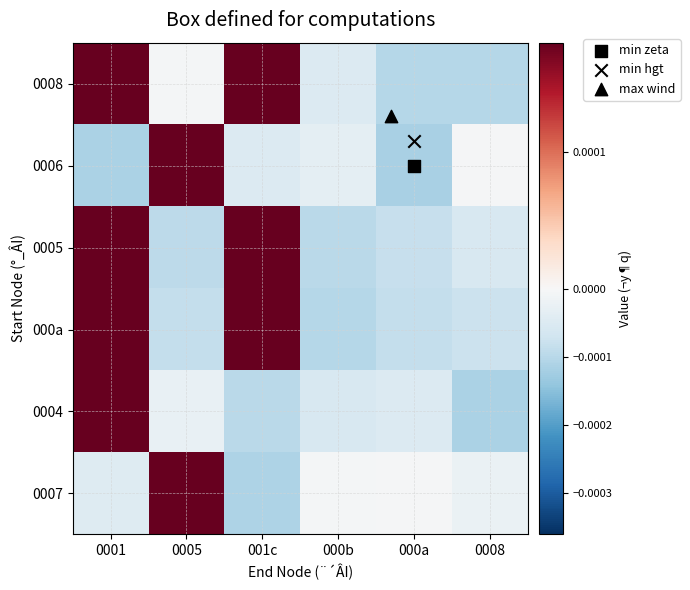

Reading left to right, extract all data points from this chart.

0008: 0001=0.0	0005=-0.0	001c=0.0	000b=-0.0	000a=-0.0	0008=-0.0
0006: 0001=-0.0	0005=0.0	001c=-0.0	000b=-0.0	000a=-0.0	0008=-0.0
0005: 0001=0.0	0005=-0.0	001c=0.0	000b=-0.0	000a=-0.0	0008=-0.0
000a: 0001=0.0	0005=-0.0	001c=0.0	000b=-0.0	000a=-0.0	0008=-0.0
0004: 0001=0.0	0005=-0.0	001c=-0.0	000b=-0.0	000a=-0.0	0008=-0.0
0007: 0001=-0.0	0005=0.0	001c=-0.0	000b=-0.0	000a=-0.0	0008=-0.0